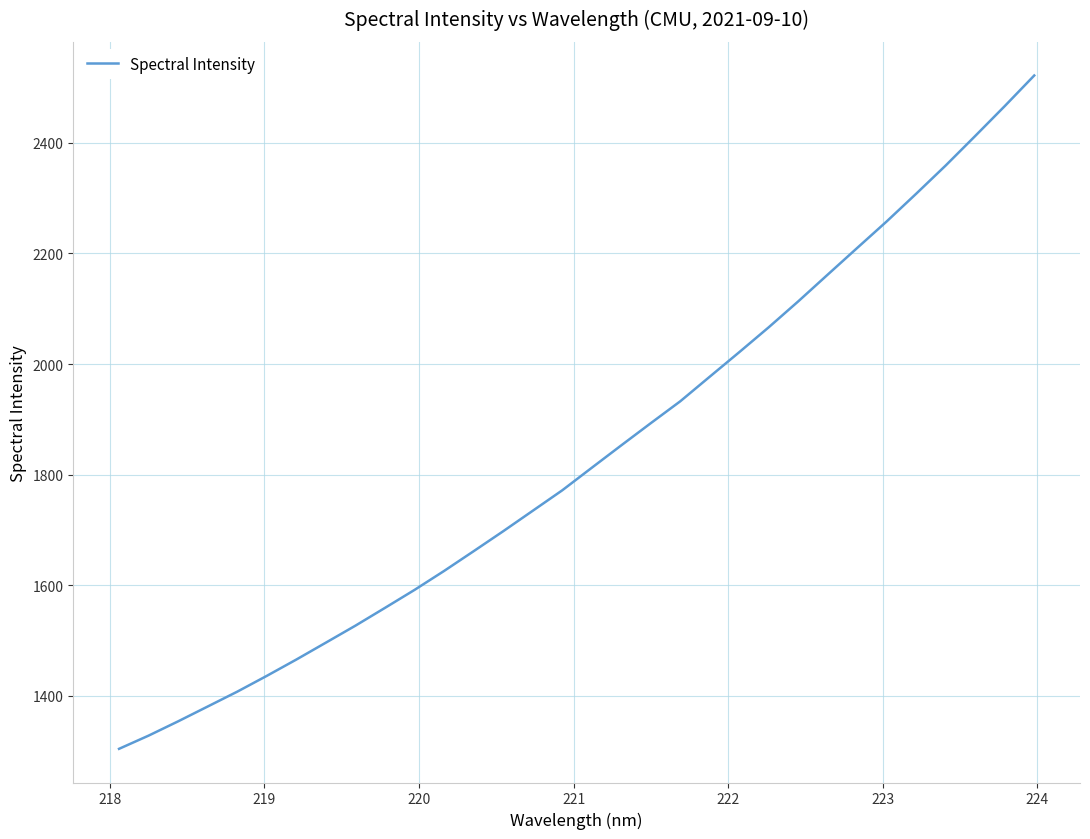

What is the maximum value shown in the chart?

2521.6